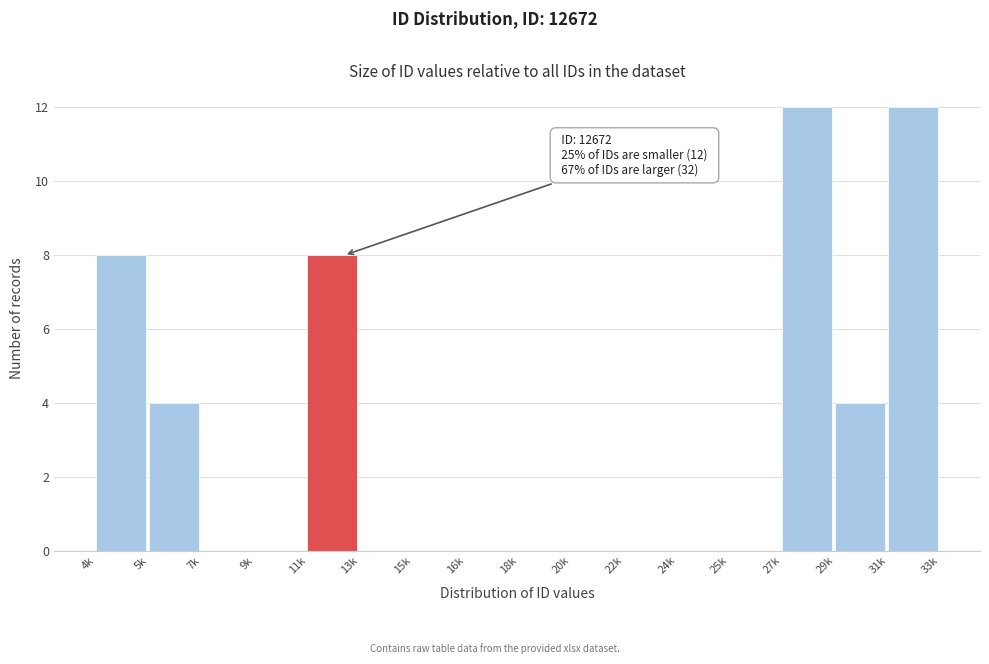

Reading left to right, list all the values displayed in this chart.

4k=8	5k=4	7k=0	9k=0	11k=8	13k=0	15k=0	16k=0	18k=0	20k=0	22k=0	24k=0	25k=0	27k=12	29k=4	31k=12